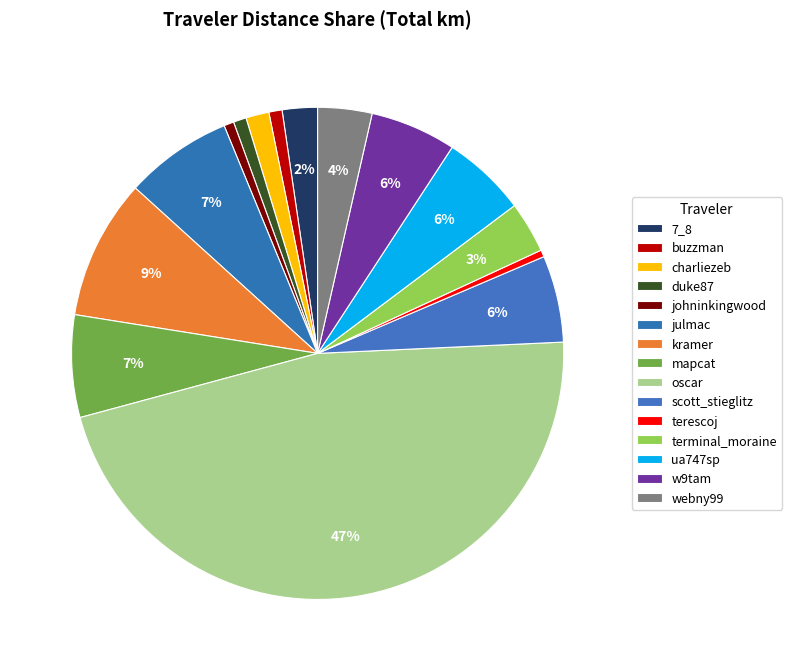

What percentage is NOT represented by scott_stieglitz?

94.3%